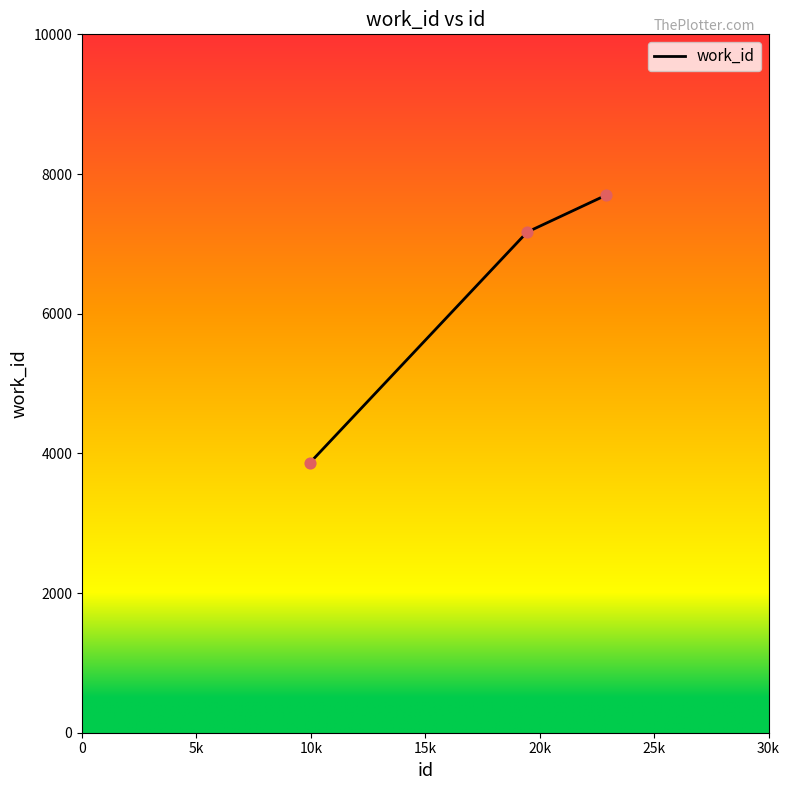

What is the difference between the maximum and minimum values?

3831